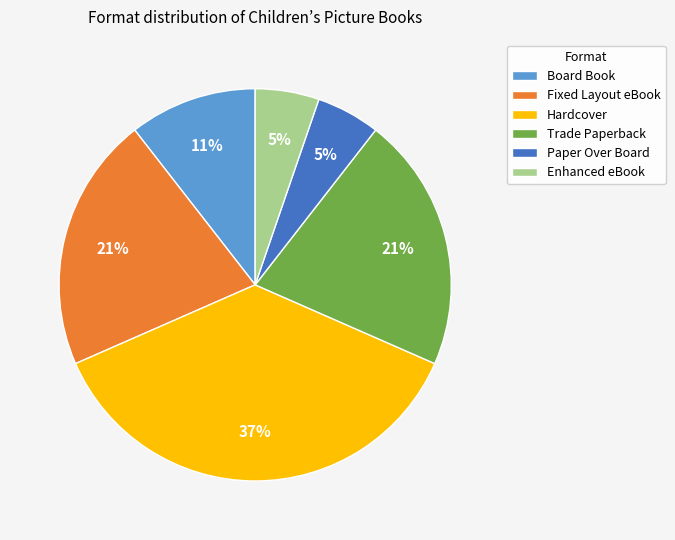

Which slice is the largest?

Hardcover